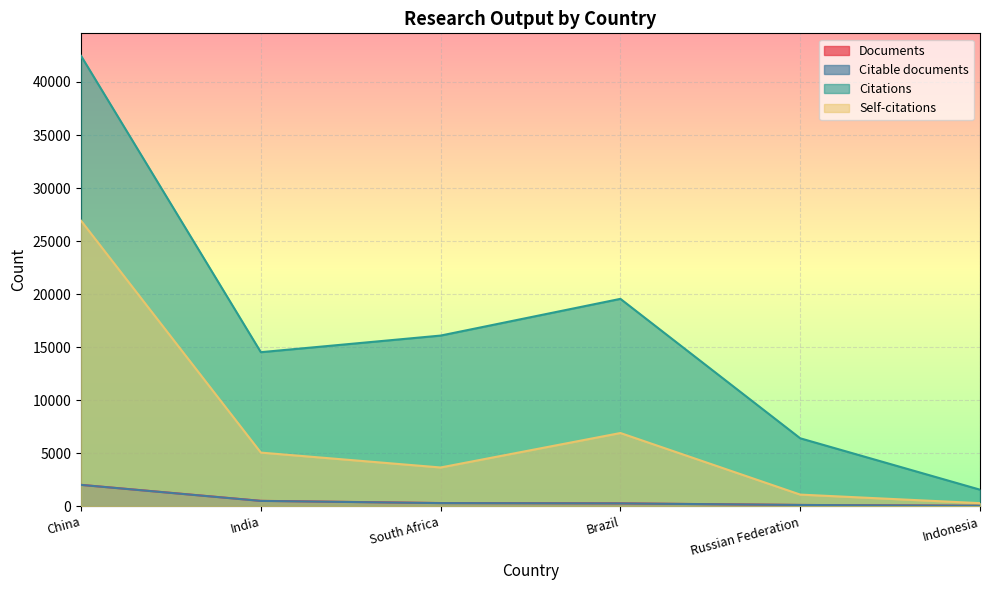

Rank the series at Indonesia from highest to lowest value.

Citations, Self-citations, Documents, Citable documents